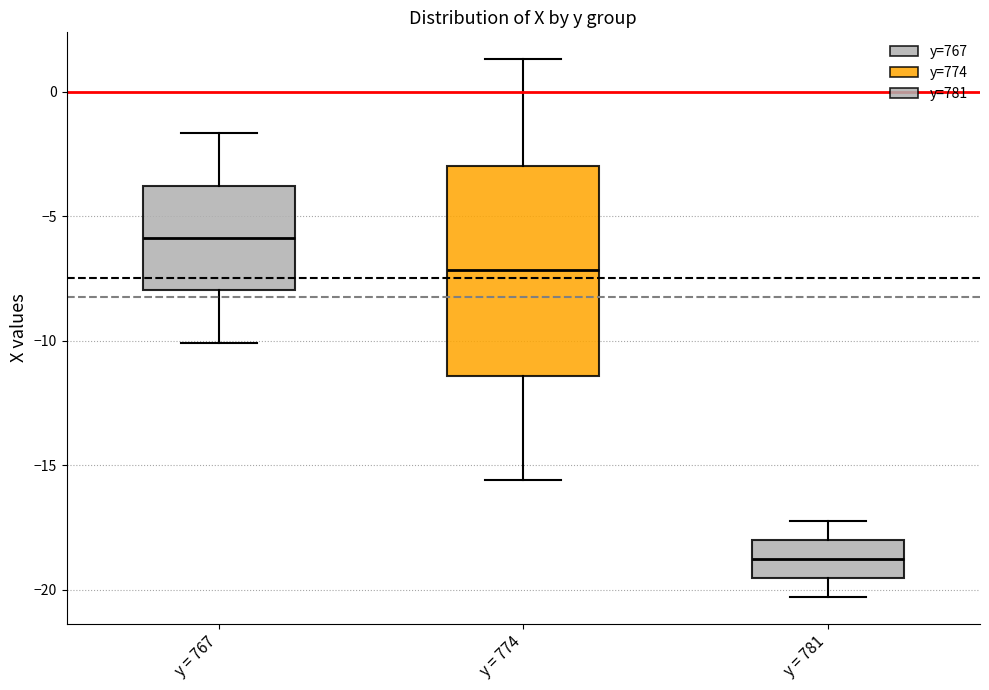

Comparing the boxes themselves (not the whiskers), which one is the tallest?

y = 774